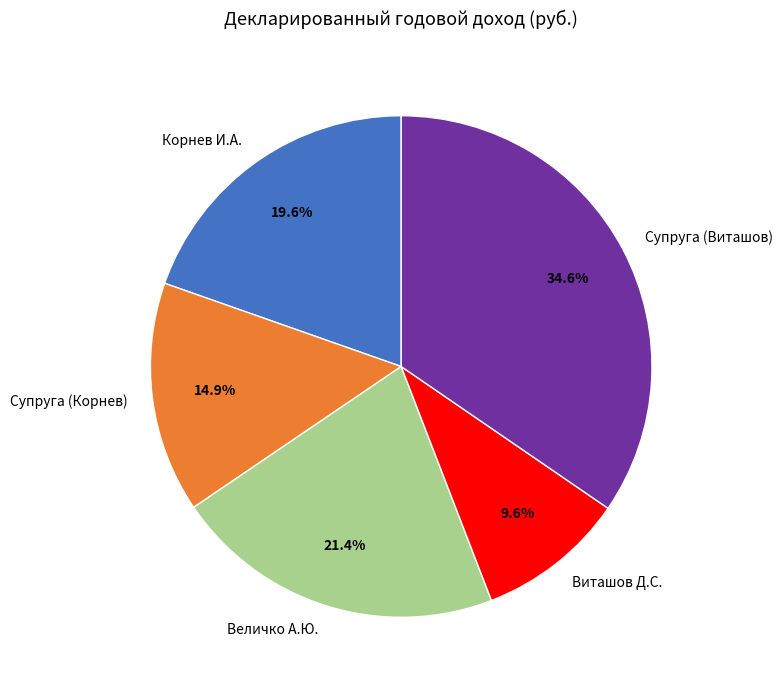

To the nearest percent, what is the difference between the Величко А.Ю. and Супруга (Корнев) slice percentages?

6%